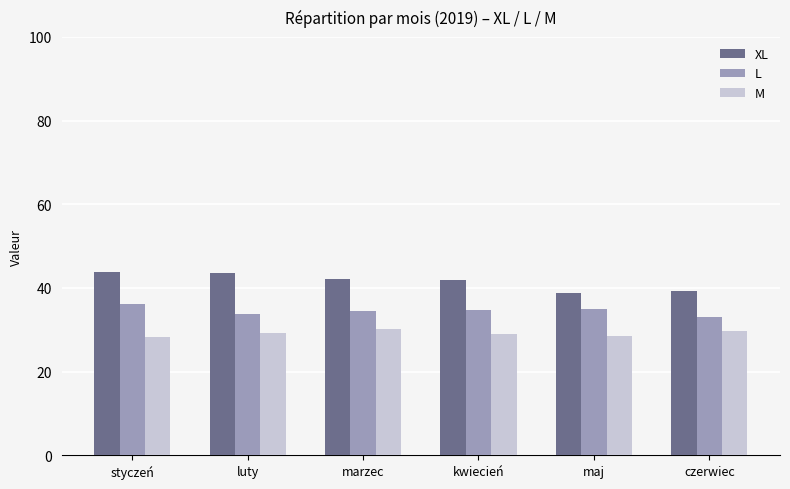

What is the value of the L bar at the 5th from the left?

35.0